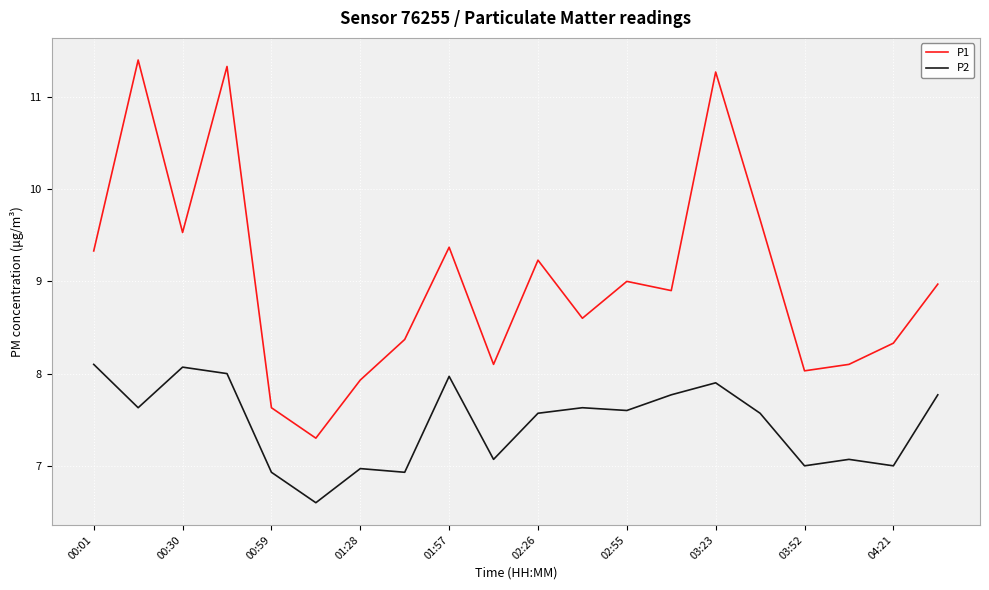

What is the minimum value for P1?

7.3